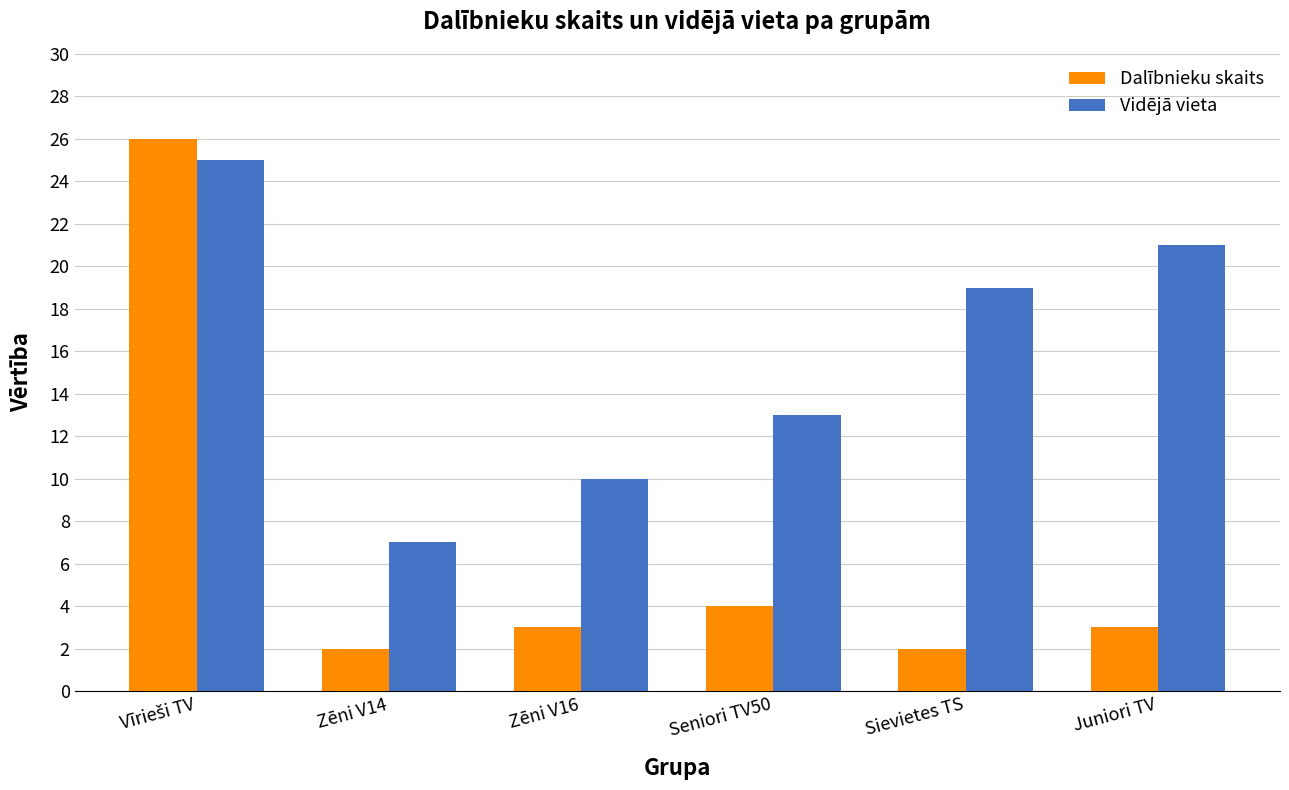

At Seniori TV50, list the series in order from smallest to largest.

Dalībnieku skaits, Vidējā vieta